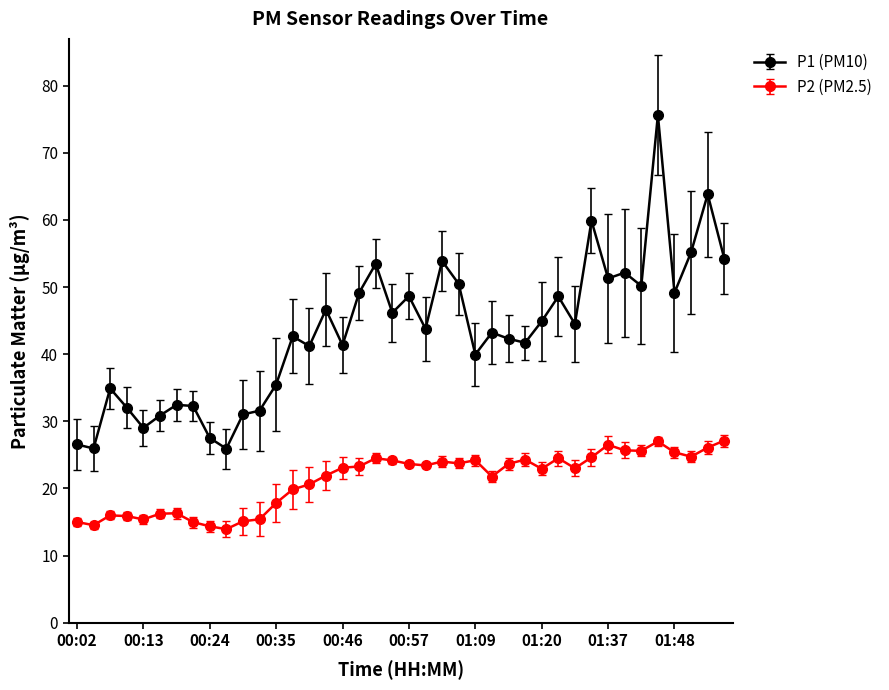

What is the value of the P1 (PM10) point at the 22nd from the left?

43.8